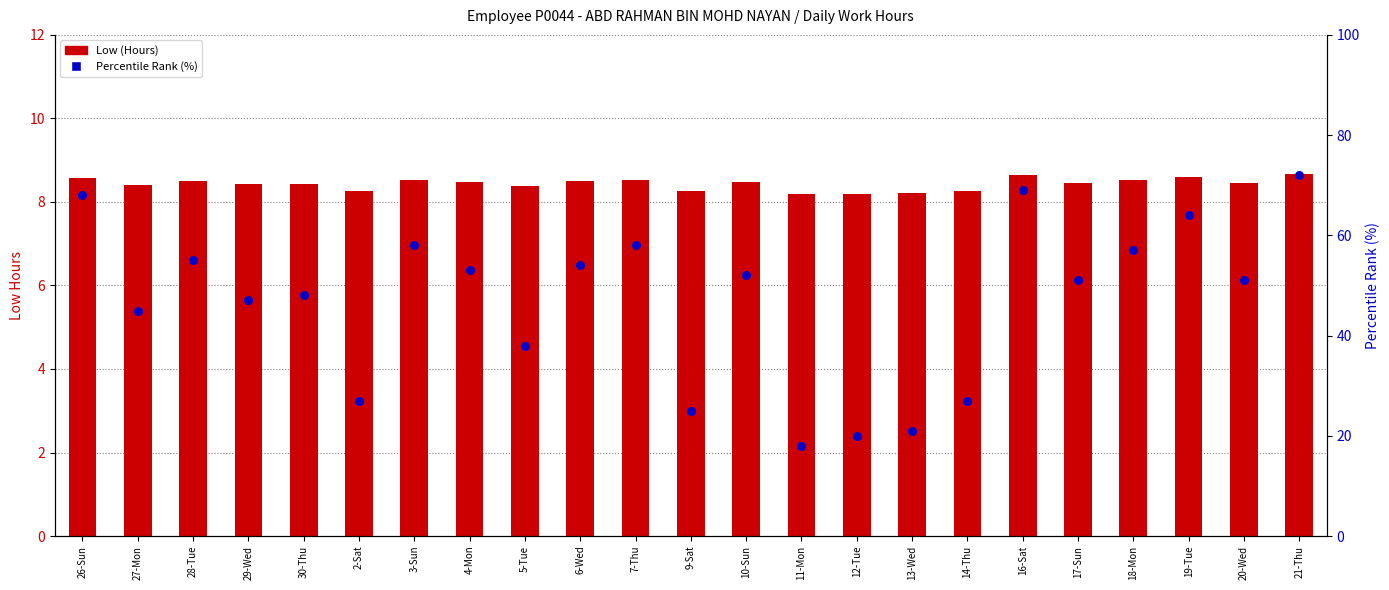

Which series reaches the minimum Y coordinate?

Low (Hours)